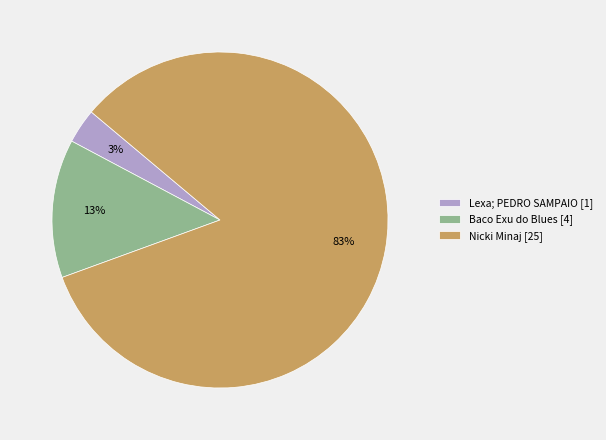

To the nearest percent, what is the average slice percentage?

33%